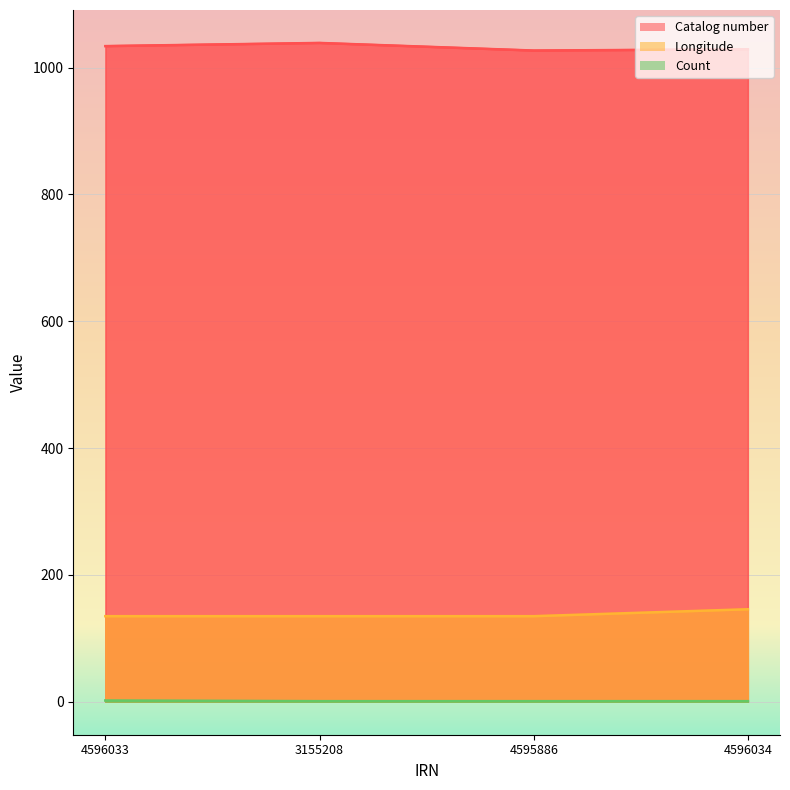

What is the approximate value of Catalog number at 3155208?

1039.0